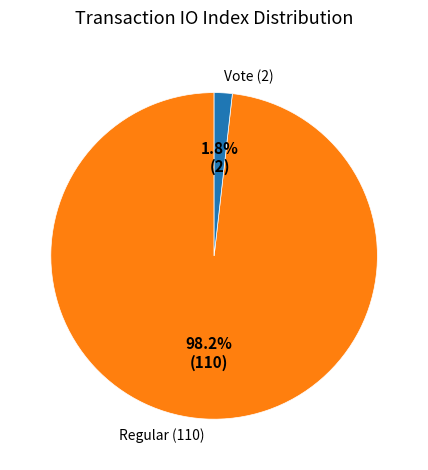

Which category has the smallest portion of the pie?

Vote (2)